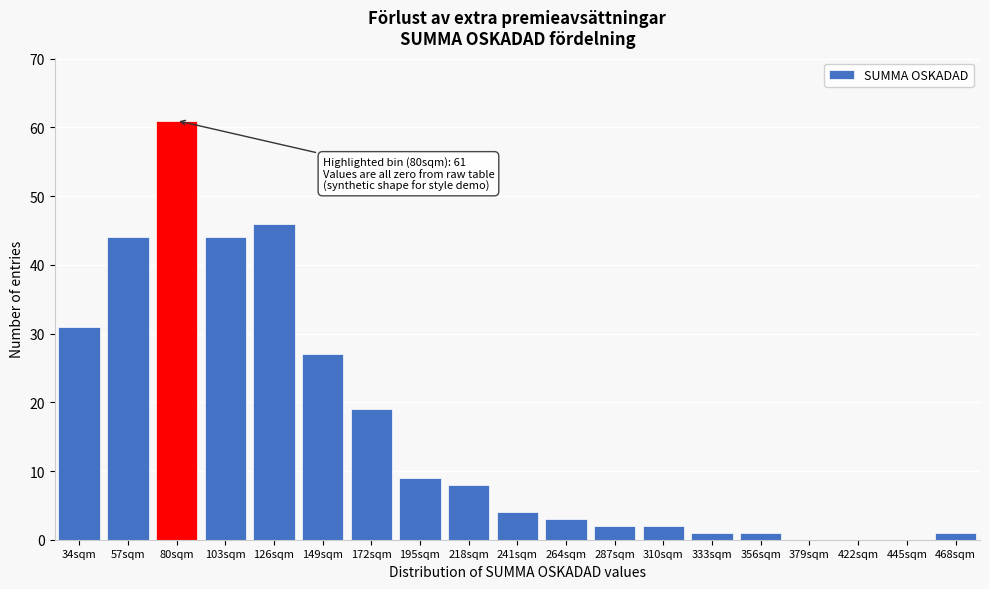

Reading left to right, what are all the values shown in this chart?

34sqm=31	57sqm=44	80sqm=61	103sqm=44	126sqm=46	149sqm=27	172sqm=19	195sqm=9	218sqm=8	241sqm=4	264sqm=3	287sqm=2	310sqm=2	333sqm=1	356sqm=1	379sqm=0	422sqm=0	445sqm=0	468sqm=1